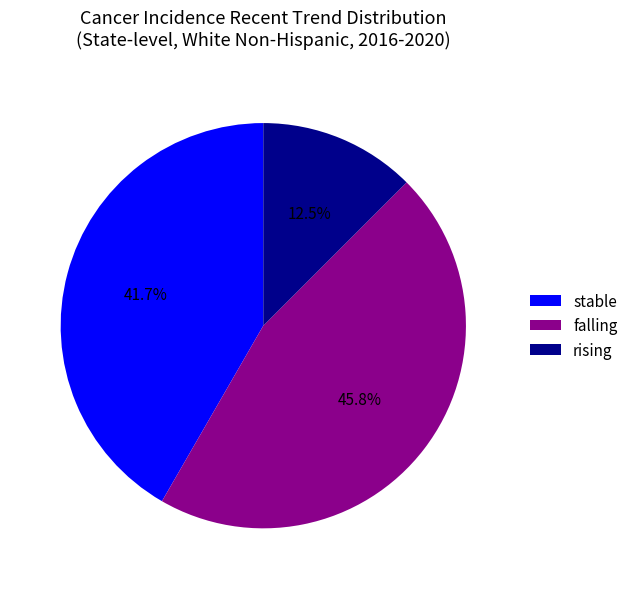

Which slice is the largest?

falling